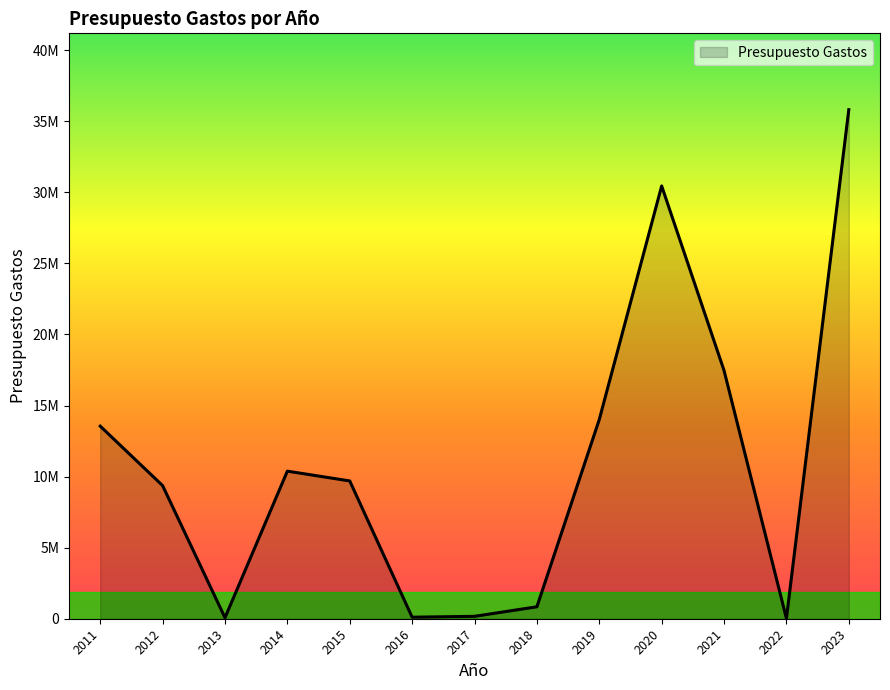

Between 2020 and 2021, which is larger?

2020